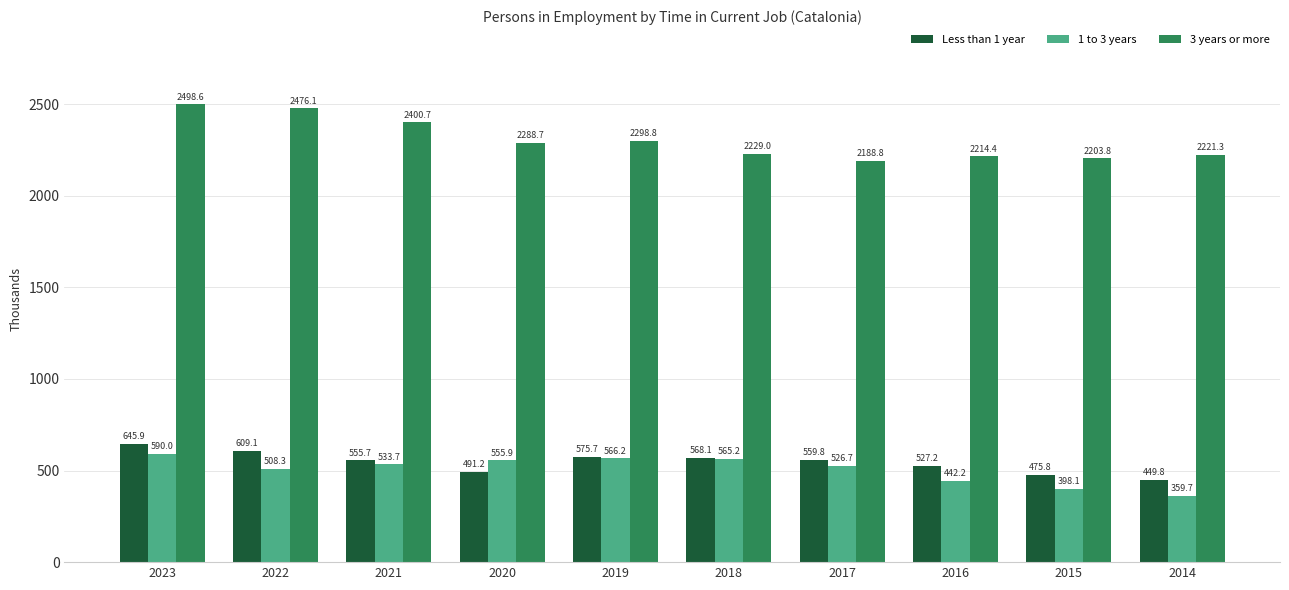

Is it true that 3 years or more equals 2288.7 at 2020?

True